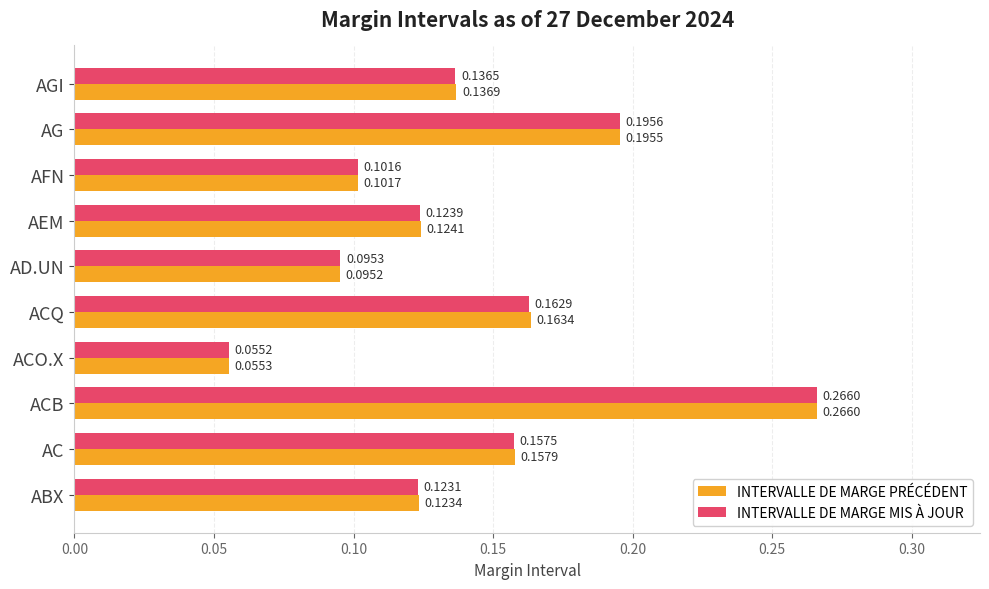

At which category does the chart reach its peak across all series?

ACB